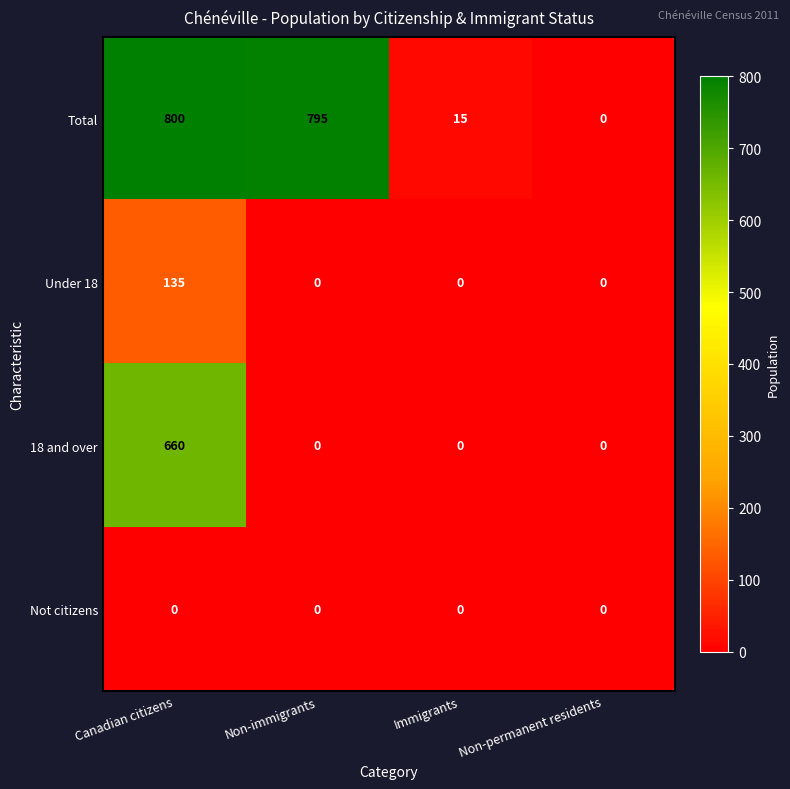

At how many categories does at least one series exceed 423?

2